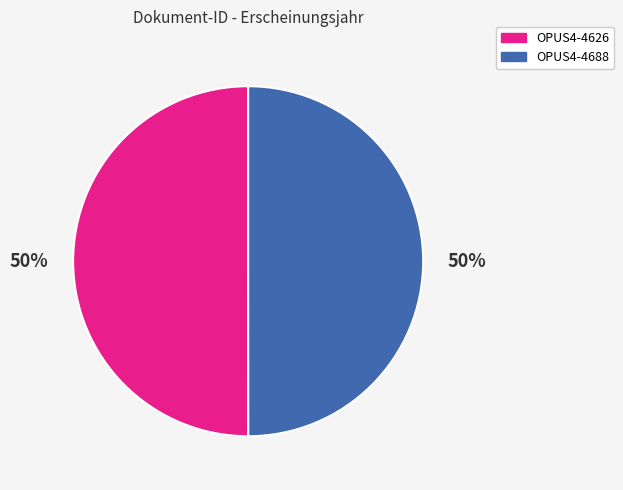

To the nearest percent, what is the average slice percentage?

50%